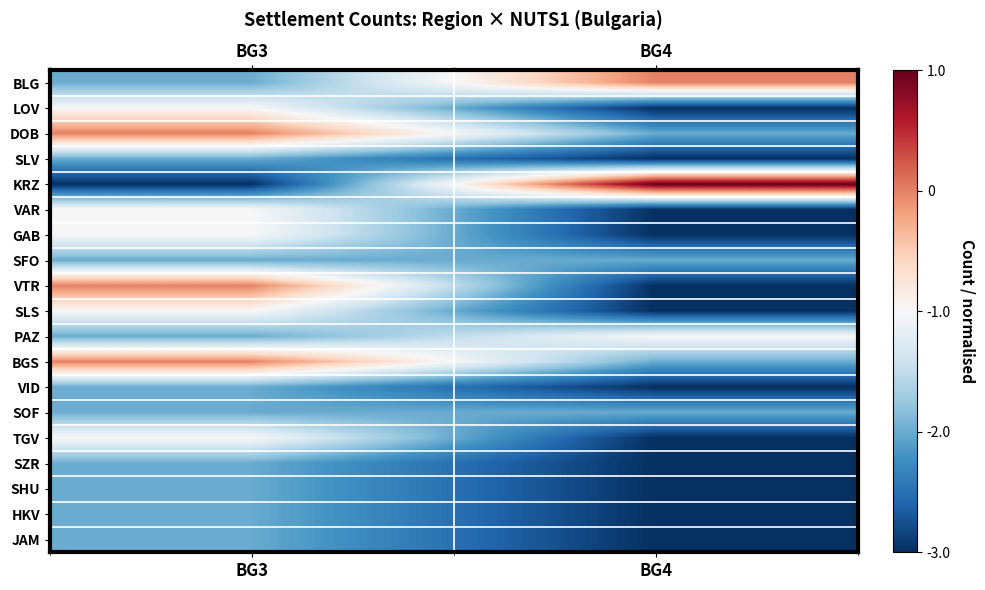

Between BG3 and BG4, which series saw the biggest shift?

KRZ